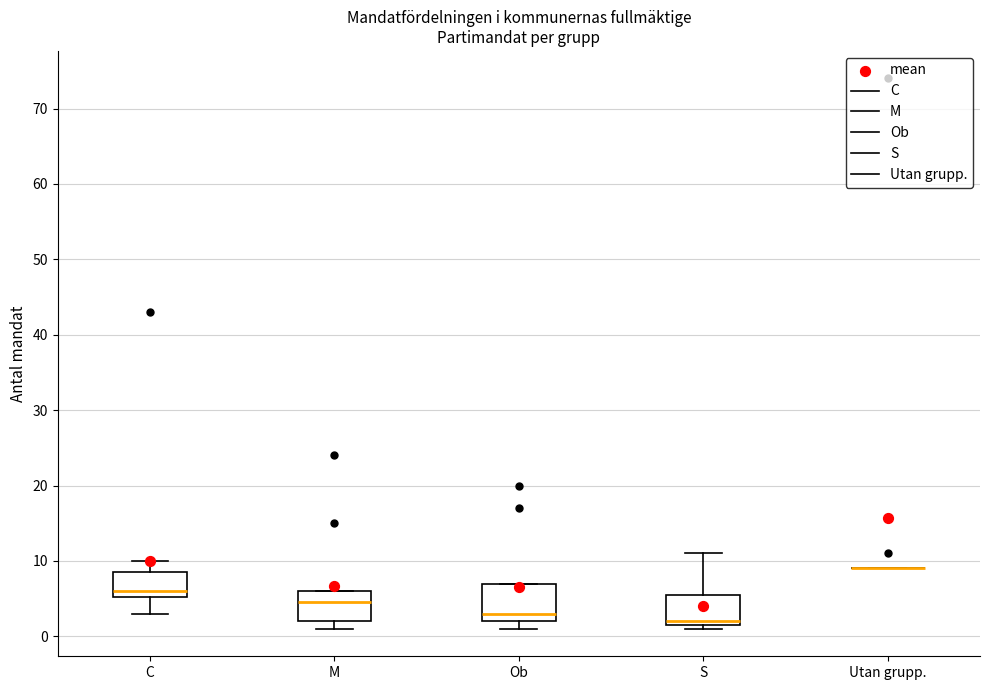

Reading left to right, read every box against the y-axis: the position of its median line, the range the box covers, and the ends of its whiskers. The values are not printed on the chart, so give them approximately, as read against the axis.

C: median 6, box 5 to 9, whiskers 3 to 10
M: median 5, box 2 to 6, whiskers 1 to 6
Ob: median 3, box 2 to 7, whiskers 1 to 7
S: median 2 (just above the box's lower edge), box 2 to 6, whiskers 1 to 11
Utan grupp.: box collapsed to a line at 9, whiskers 9 to 9